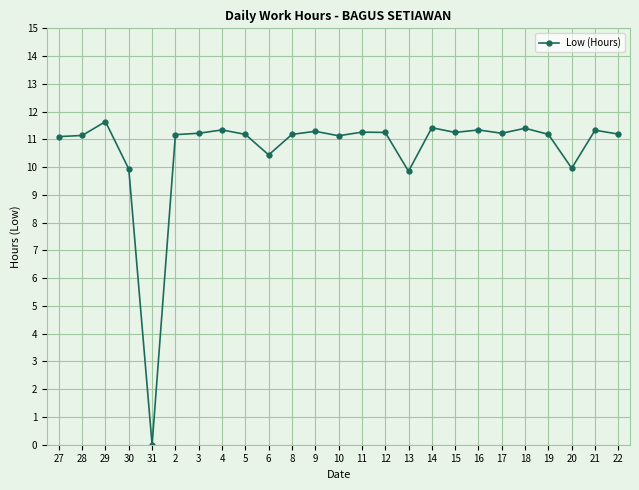

Read the value at 29.

11.6